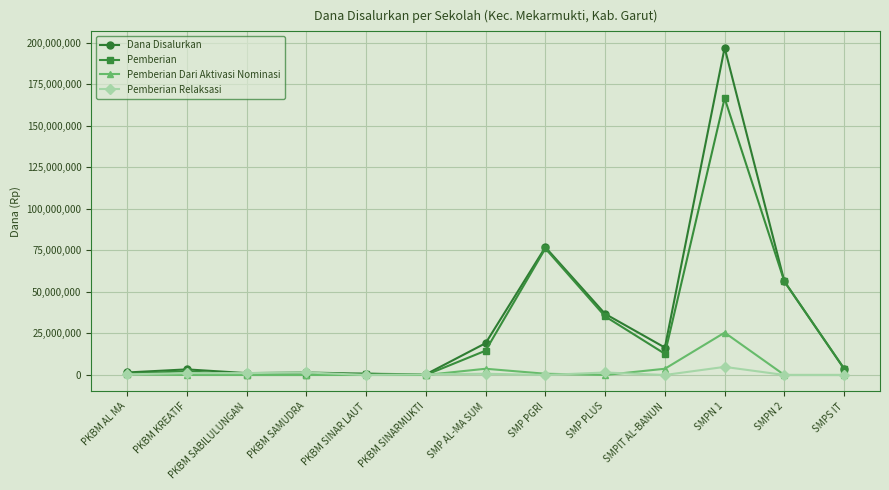

What are all the series names shown in the legend?

Dana Disalurkan, Pemberian, Pemberian Dari Aktivasi Nominasi, Pemberian Relaksasi